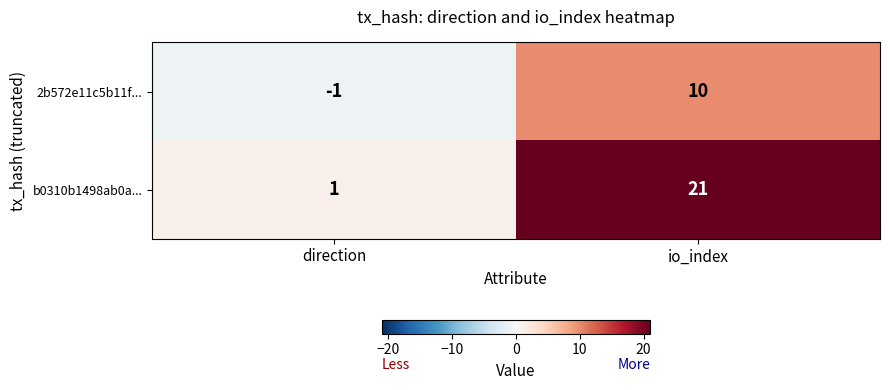

Which series has the largest range (max minus min)?

b0310b1498ab0a...